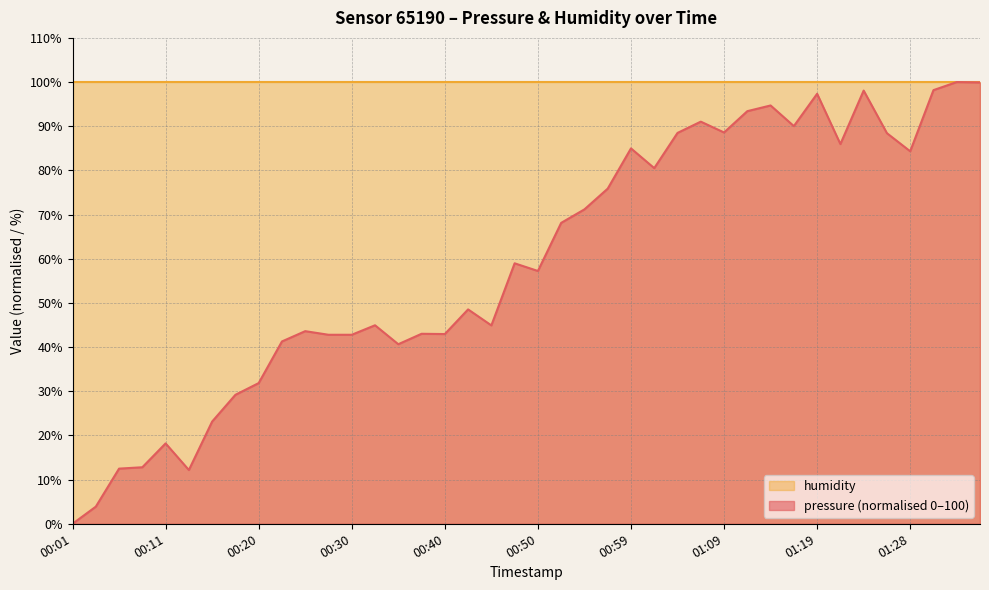

Which label corresponds to the smallest value in the chart?

00:01